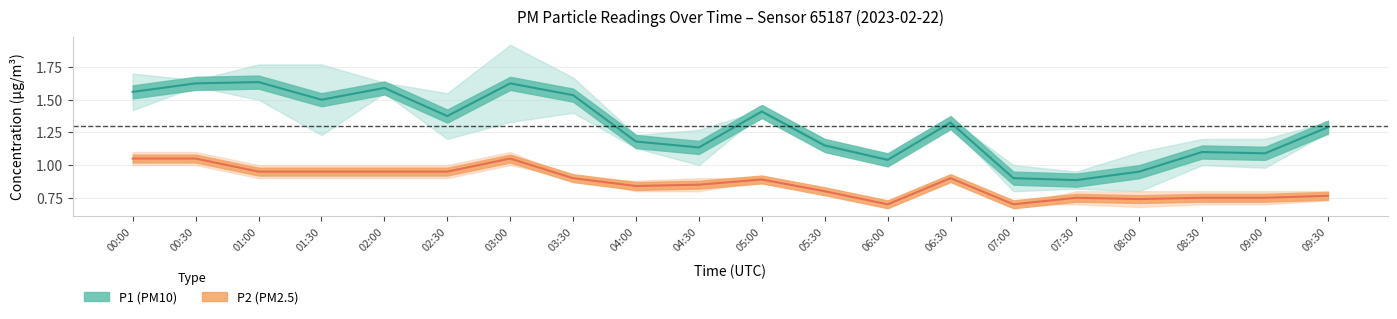

The value of P2_lower at 06:30 is 0.3. True or false?

False